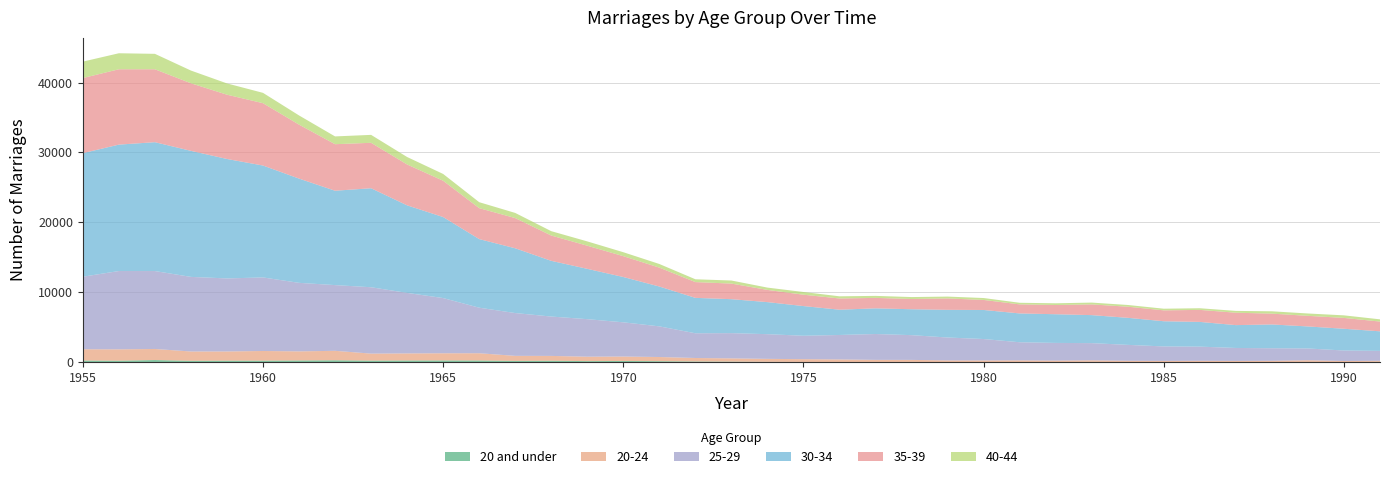

Reading right to left, what are all the values shown in this chart?

20 and under: 37	6	25	12	7	6	9	5	30	13	14	13	7	24	11	17	23	40	72	94	135	166	145	201	175	235	242	237	217	266	239	213	210	189	300	206	229
20-24: 153	153	245	176	165	184	165	186	229	206	238	228	239	293	310	367	400	426	466	496	596	633	633	687	721	1035	1023	1009	1001	1351	1299	1380	1316	1332	1581	1623	1611
25-29: 1420	1504	1684	1799	1854	2026	2072	2278	2460	2529	2591	3064	3275	3543	3701	3500	3349	3533	3610	3539	4386	4896	5369	5633	6125	6518	7901	8658	9495	9403	9805	10522	10449	10673	11149	11204	10380
30-34: 2798	3110	3150	3402	3268	3537	3602	3870	4005	4103	4123	4156	3961	3706	3673	3616	4247	4585	4857	5064	5699	6482	7199	7969	9265	9815	11589	12524	14163	13500	14915	16009	17088	18032	18435	18083	17676
35-39: 1394	1552	1518	1547	1774	1719	1558	1589	1532	1322	1298	1433	1629	1465	1494	1605	1625	1747	2230	2257	2703	2982	3309	3622	4322	4425	5192	5847	6500	6657	7718	8920	9196	9667	10432	10780	10745
40-44: 319	366	336	334	259	236	236	247	261	244	225	275	265	277	287	310	389	330	440	403	519	564	616	623	735	853	972	1068	1135	1113	1316	1478	1614	1820	2207	2291	2349